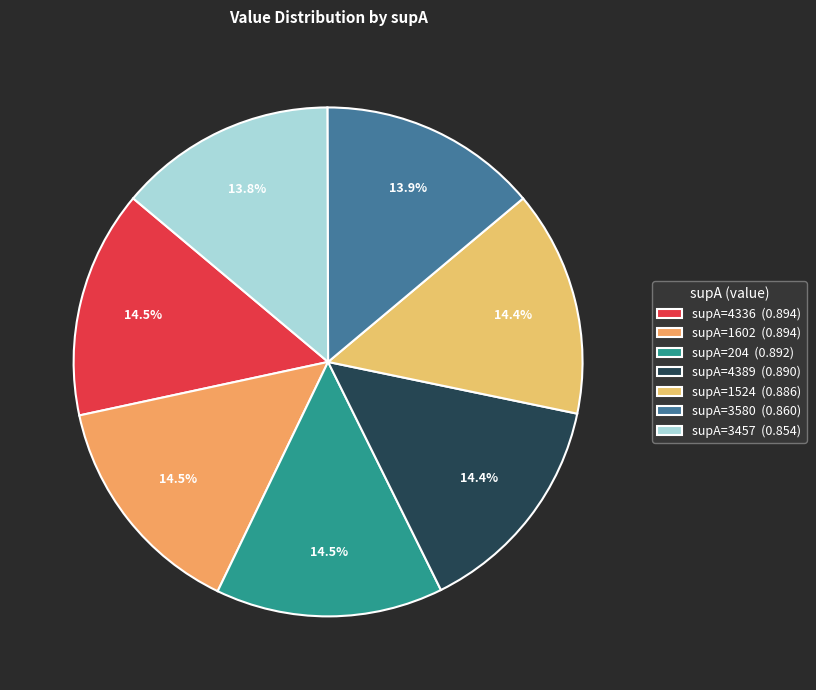

Count the number of slices in the pie.

7